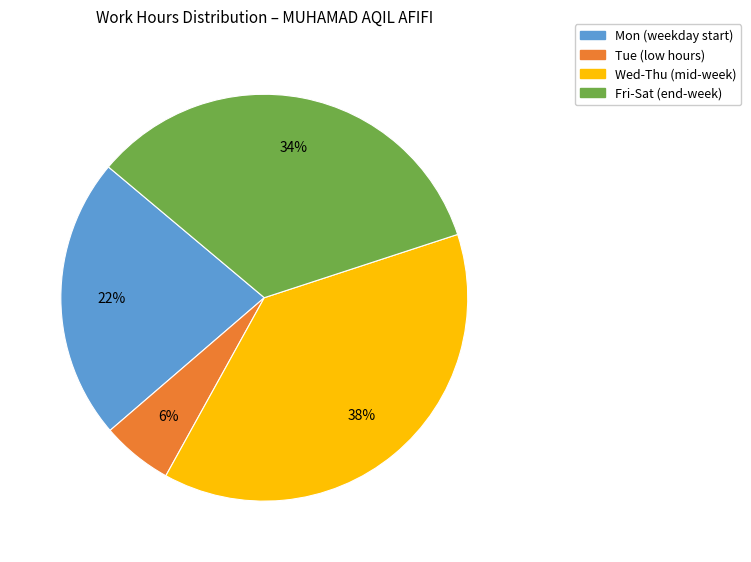

Which slice is the smallest?

Tue (low hours)